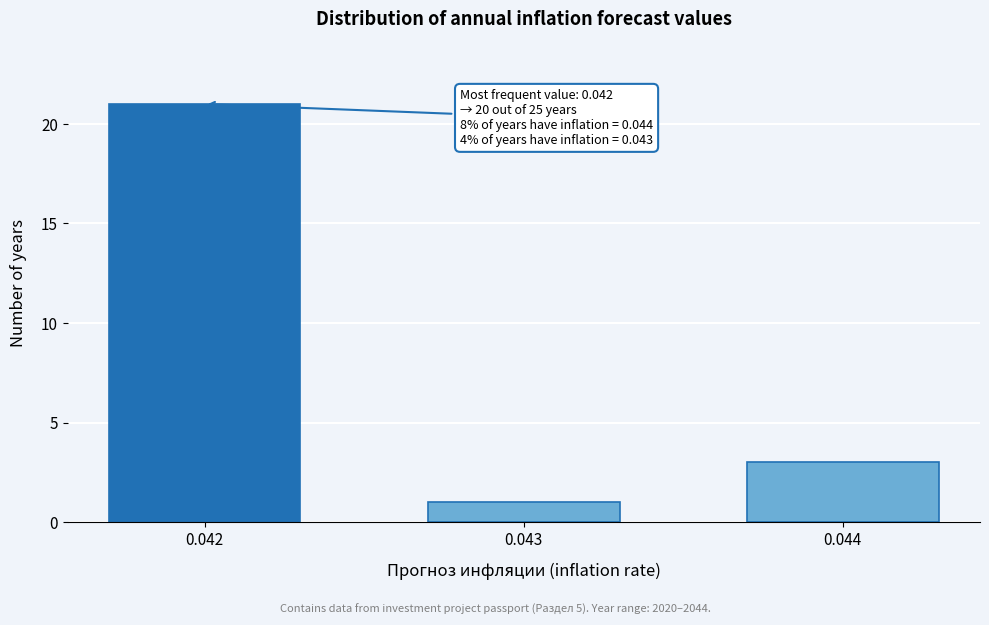

Reading left to right, what are all the values shown in this chart?

21	1	3